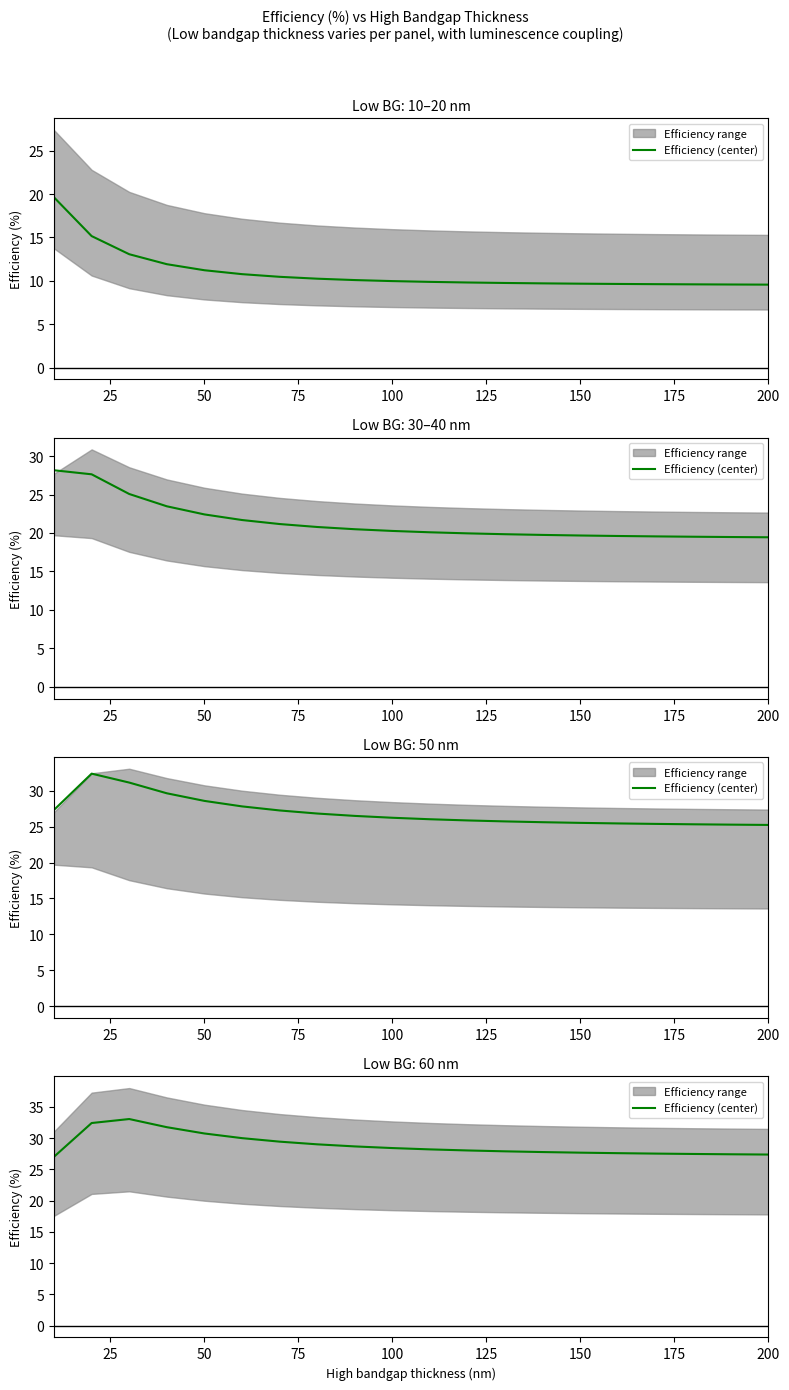

How many values exceed 28?

11